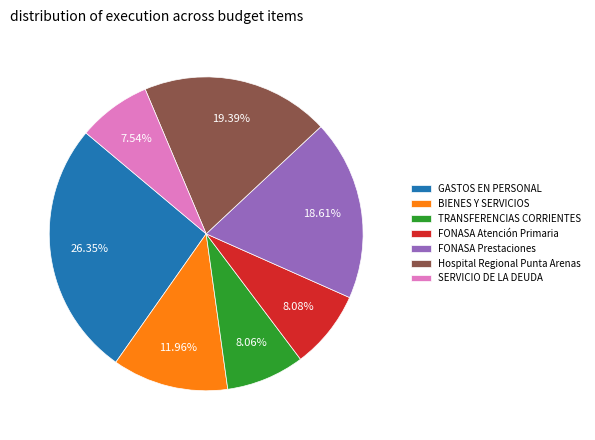

Does any single category account for the majority?

No